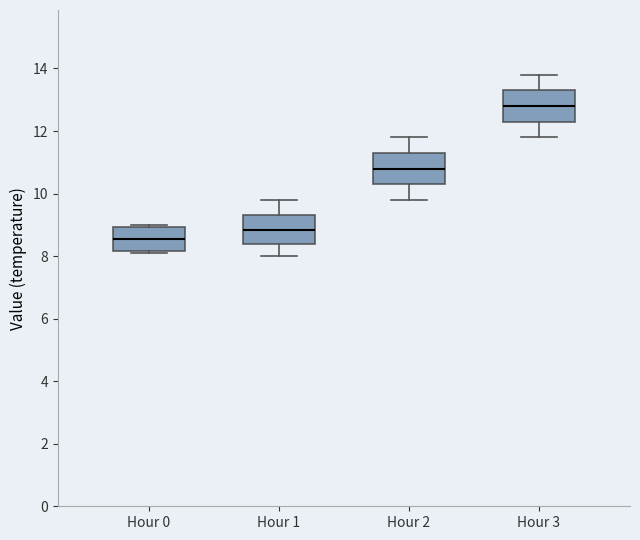

Which box's median line is the highest?

Hour 3